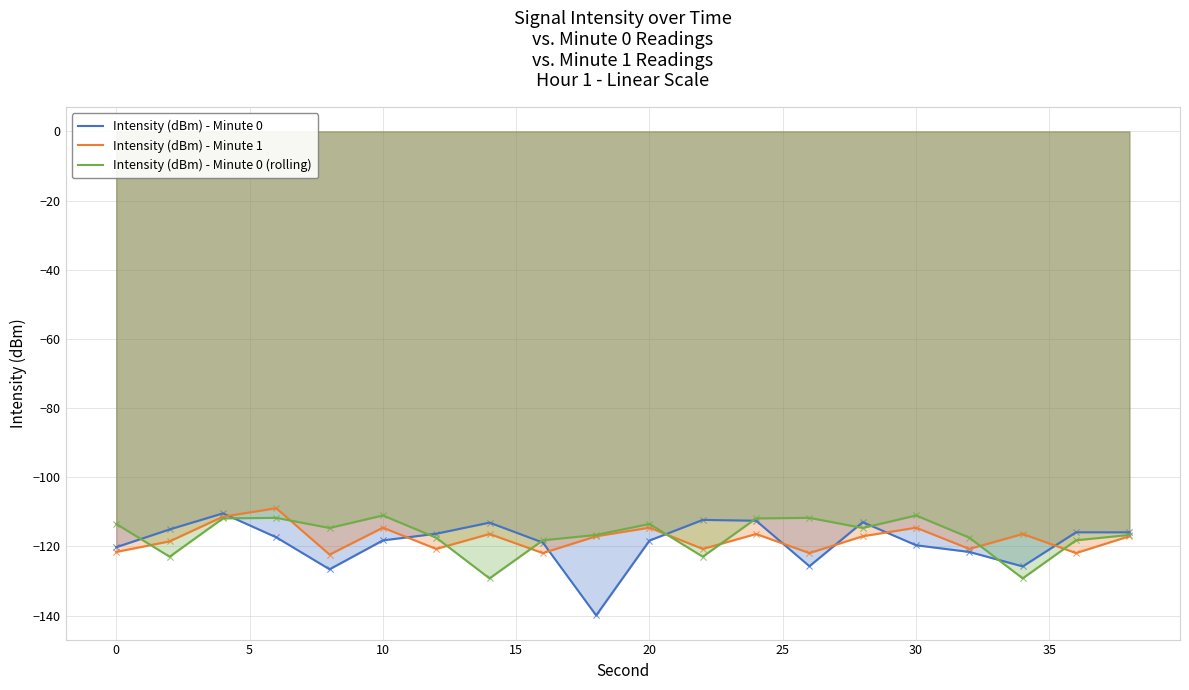

What is the total value across all series at 0?

-355.3